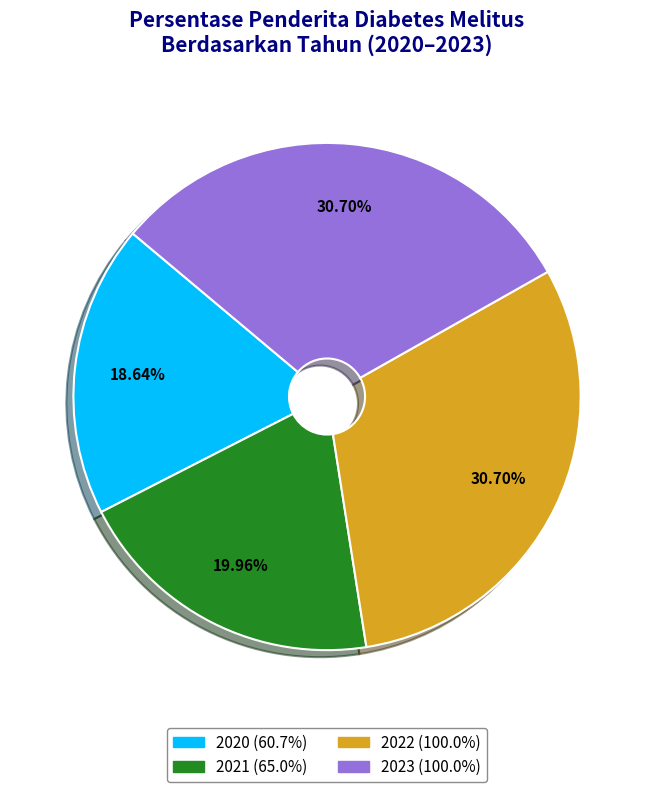

To the nearest percent, what is the combined percentage of 2021 and 2023?

51%